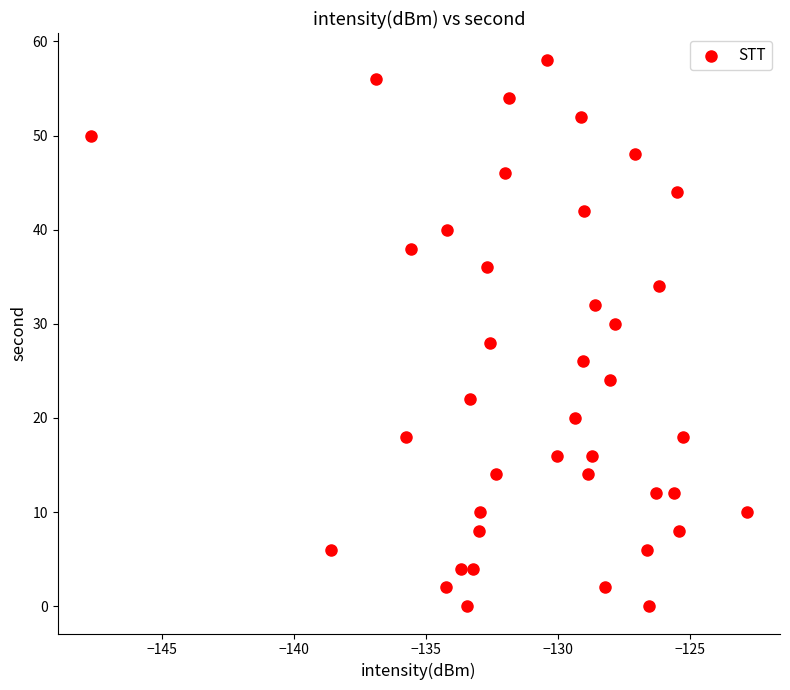

What is the range of Y values (max minus min)?

58